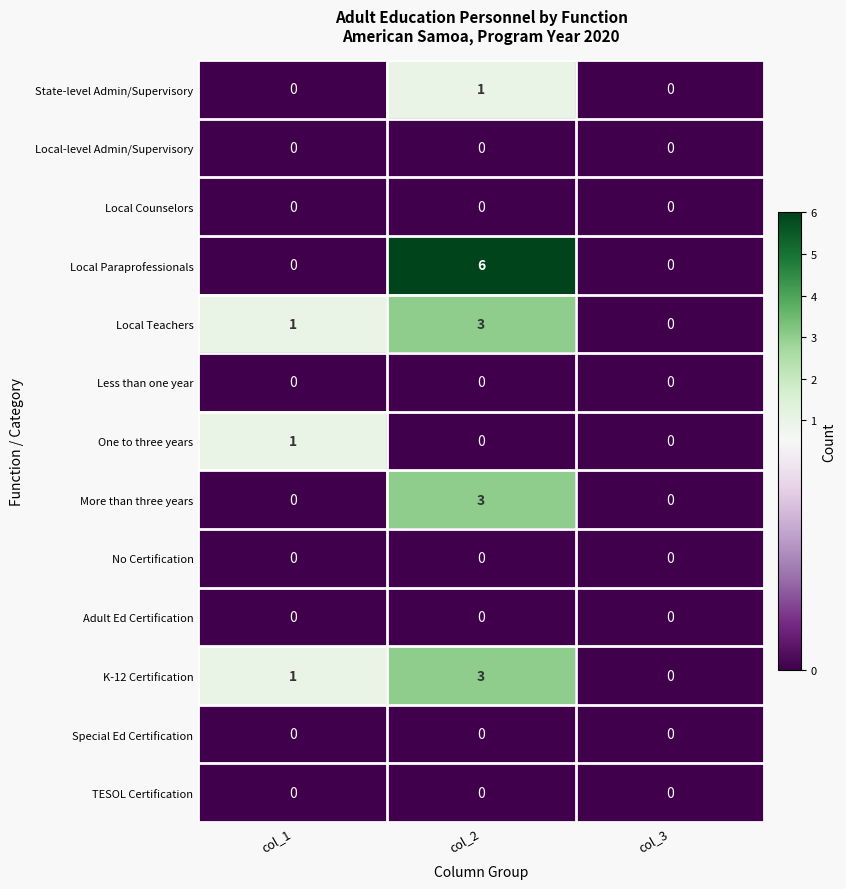

At which category does the chart reach its peak across all series?

col_2